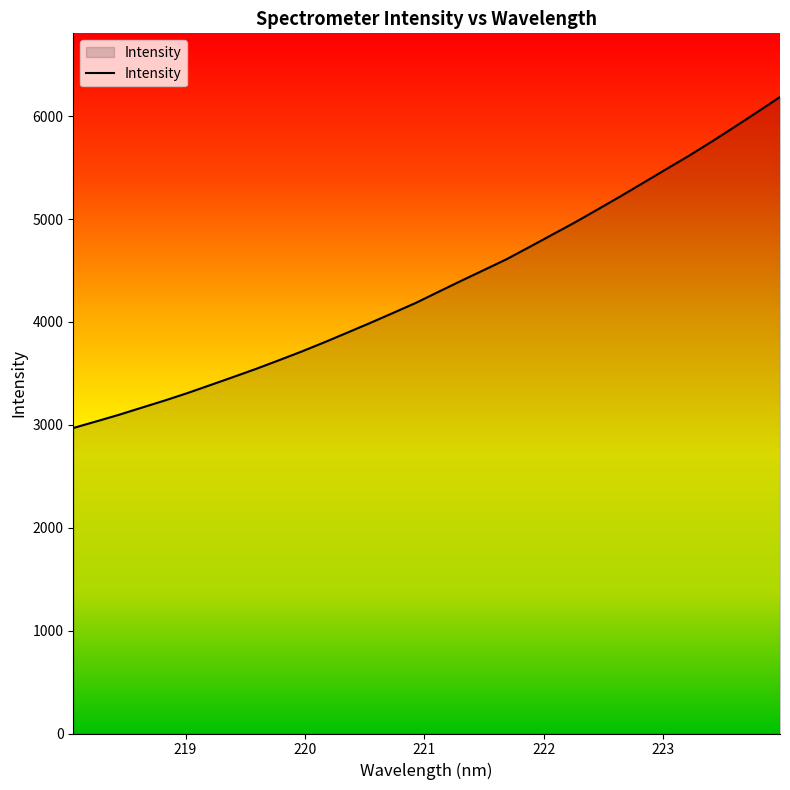

What is the difference between the maximum and minimum values?

3216.8